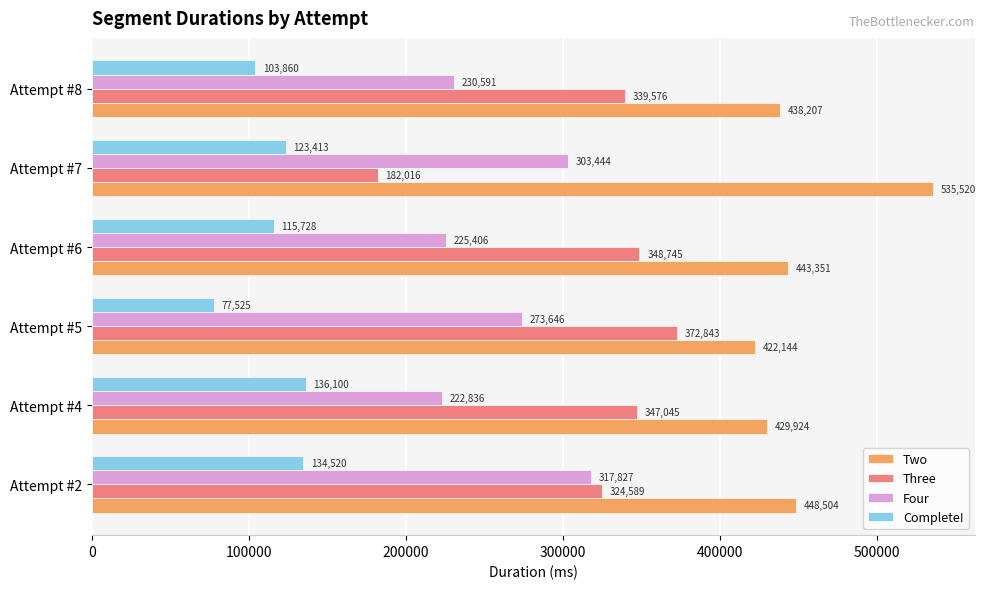

At Attempt #4, list the series in order from smallest to largest.

Complete!, Four, Three, Two